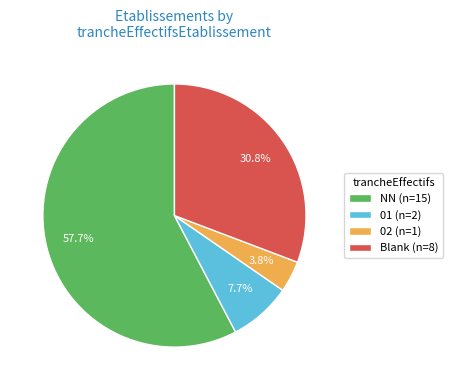

Is there any slice that represents more than half of the pie?

Yes